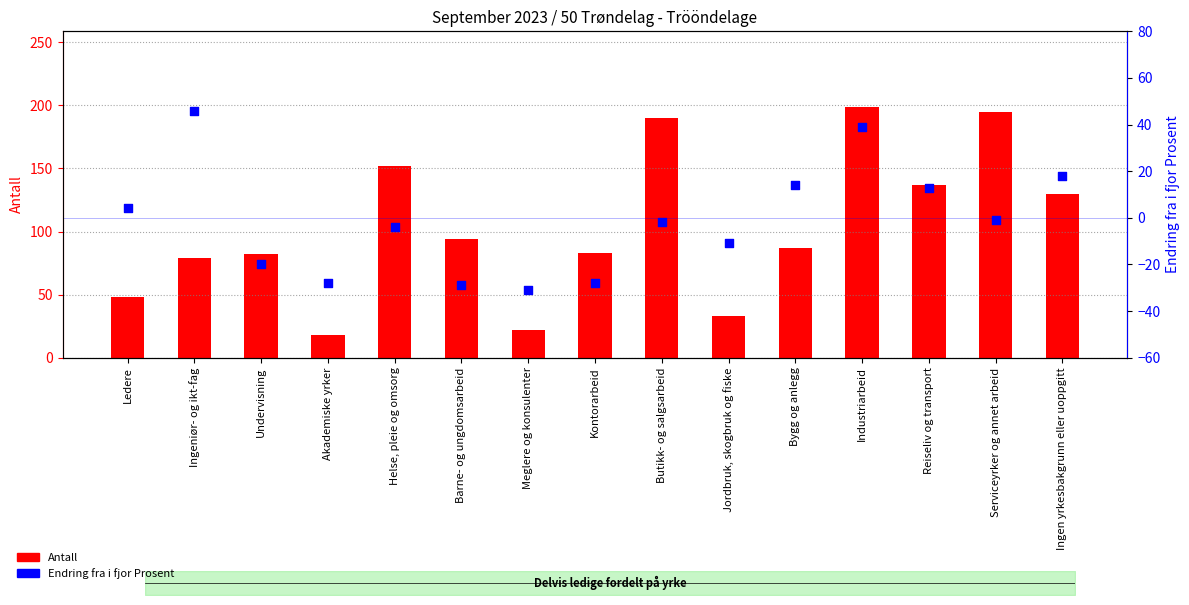

What are all the series names shown in the legend?

Antall, Endring fra i fjor Prosent